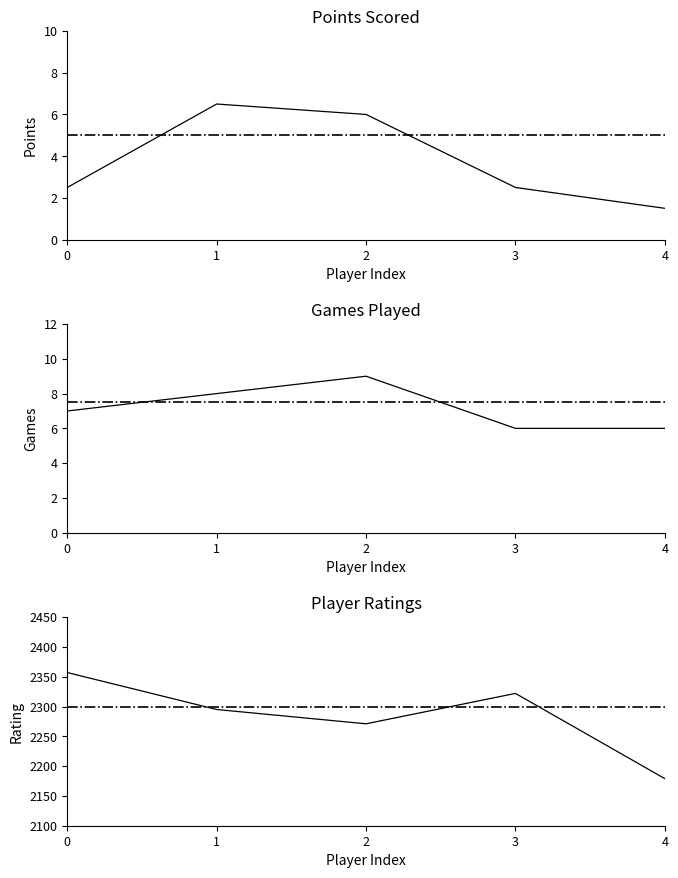

True or false: Games and Rating intersect in this chart.

False